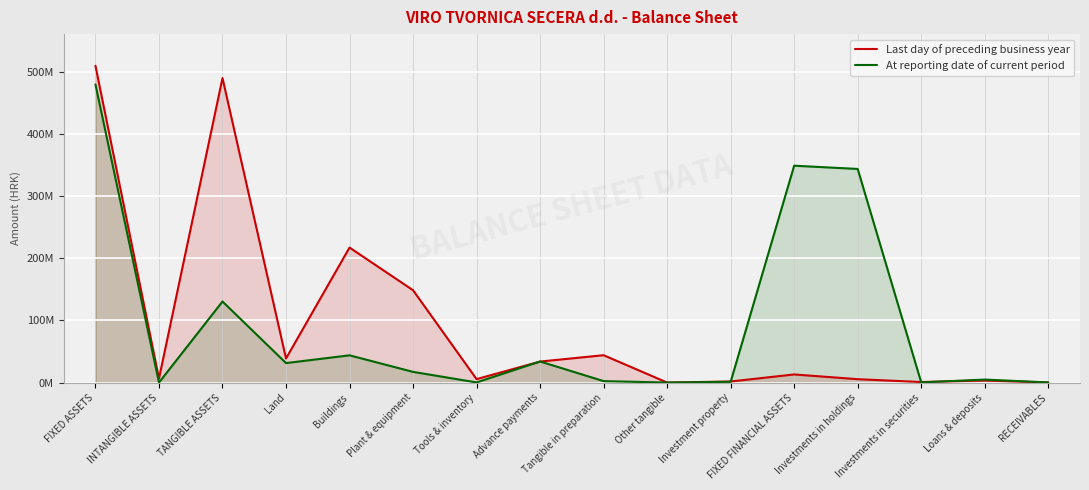

Which category has the highest value in the Last day of preceding business year series?

FIXED ASSETS